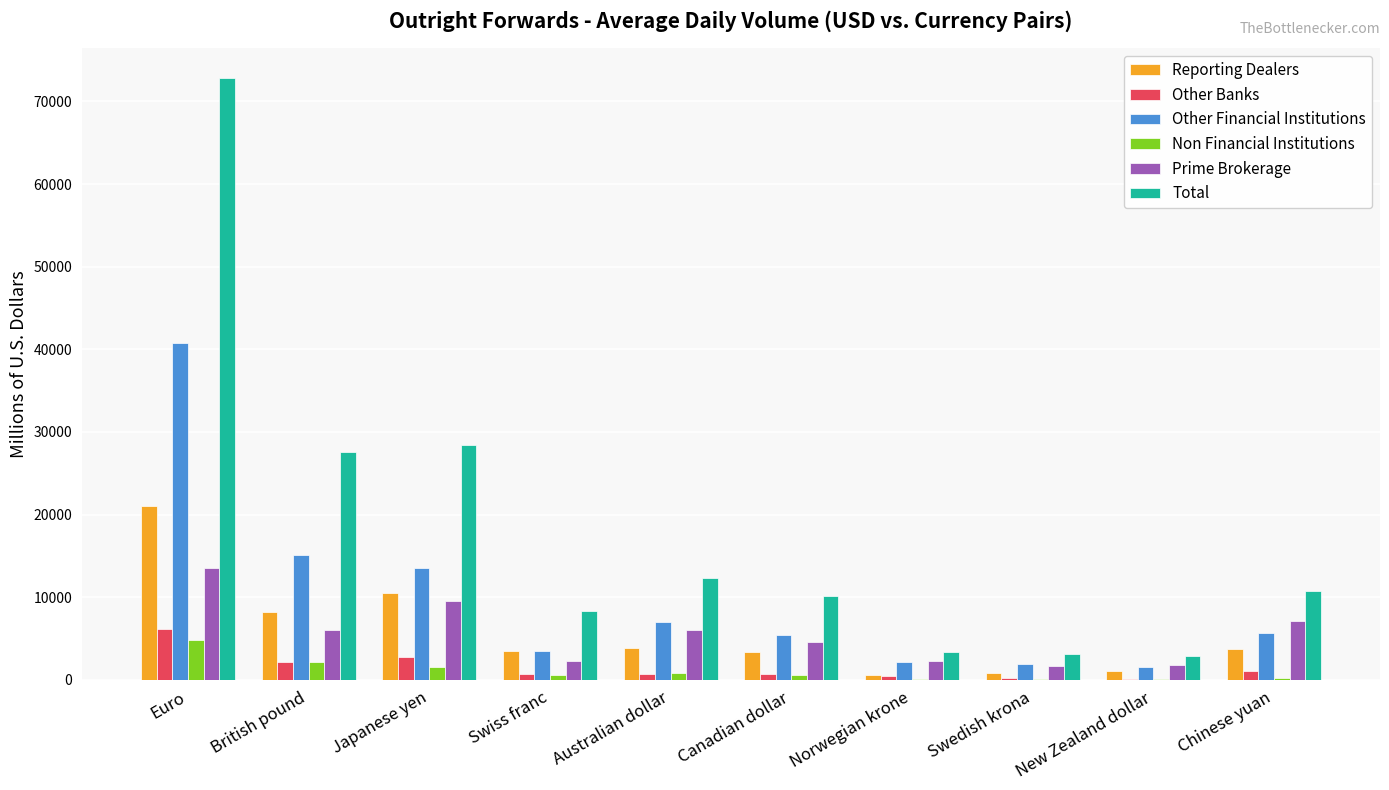

Does the chart contain stacked bars?

No